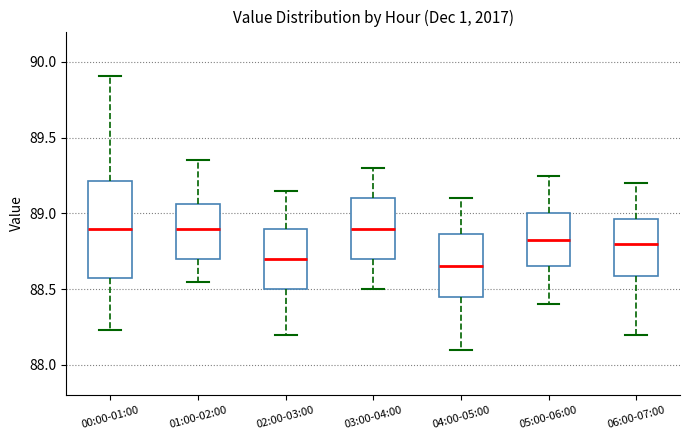

Reading left to right, transcribe this box plot: for each box, give where its median line is, the range the box spans, and where its two whiskers end, as read against the y-axis. The values are not printed on the chart, so give them approximately, as read against the axis.

00:00-01:00: median 88.90, box 88.55 to 89.20, whiskers 88.25 to 89.90
01:00-02:00: median 88.90, box 88.70 to 89.05, whiskers 88.55 to 89.35
02:00-03:00: median 88.70, box 88.50 to 88.90, whiskers 88.20 to 89.15
03:00-04:00: median 88.90, box 88.70 to 89.10, whiskers 88.50 to 89.30
04:00-05:00: median 88.65, box 88.45 to 88.85, whiskers 88.10 to 89.10
05:00-06:00: median 88.85, box 88.65 to 89.00, whiskers 88.40 to 89.25
06:00-07:00: median 88.80, box 88.60 to 88.95, whiskers 88.20 to 89.20